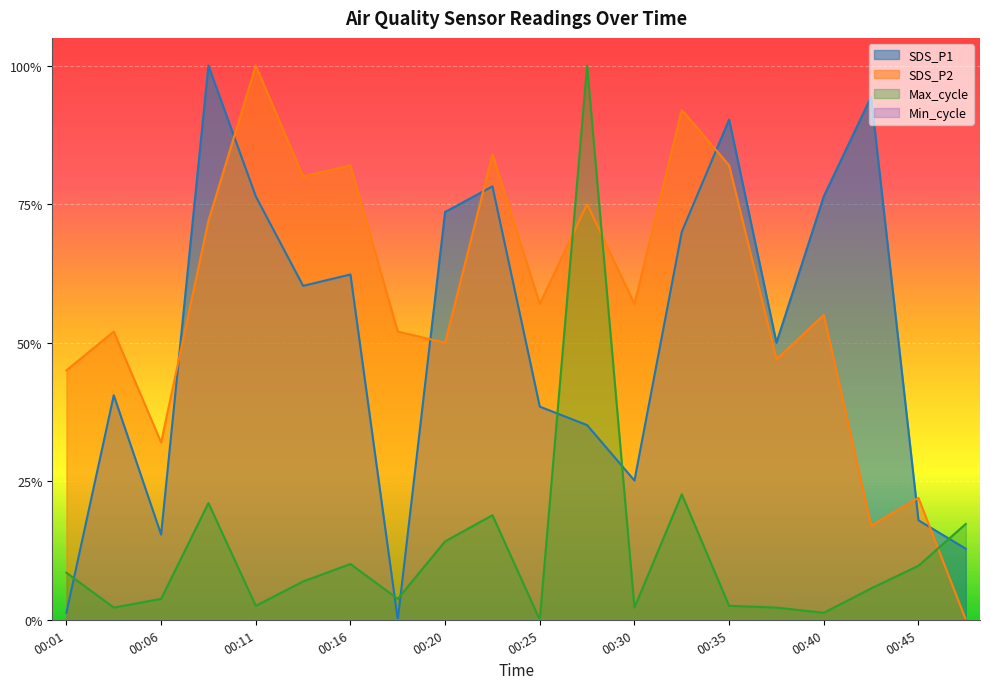

Where is the first local maximum for SDS_P1?

00:03